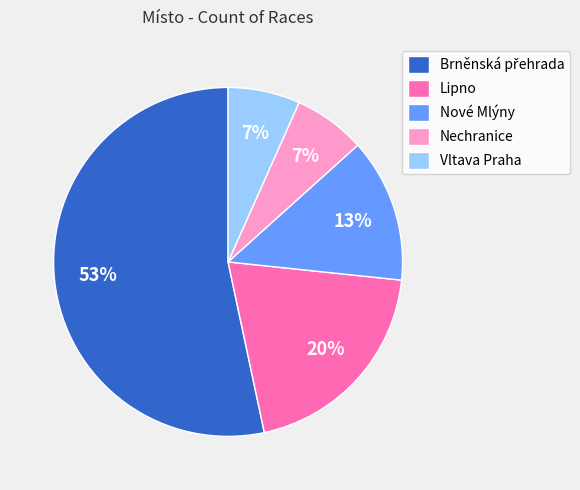

To the nearest percent, what portion does Nové Mlýny represent?

13%